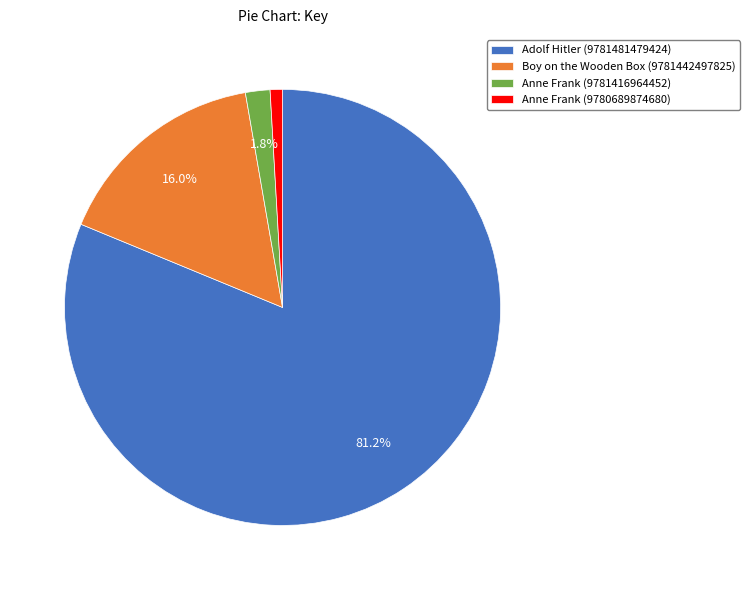

Which category has the biggest portion of the pie?

Adolf Hitler (9781481479424)